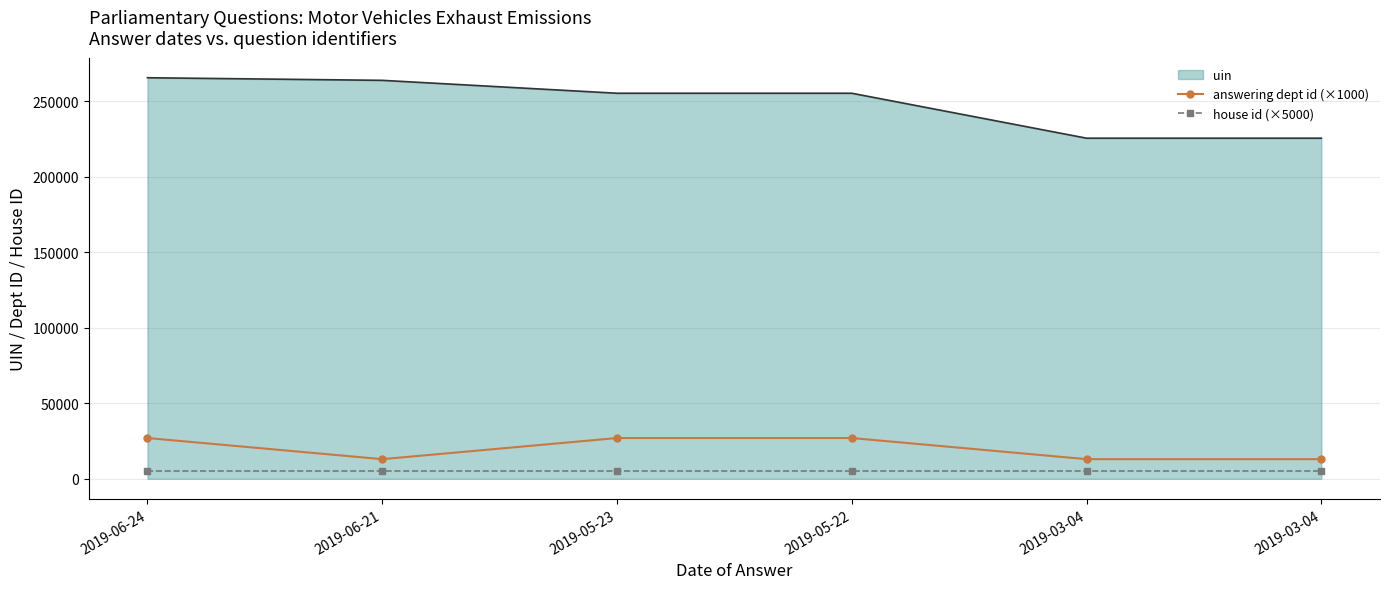

What are all the series names shown in the legend?

uin, answering dept id (×1000), house id (×5000)